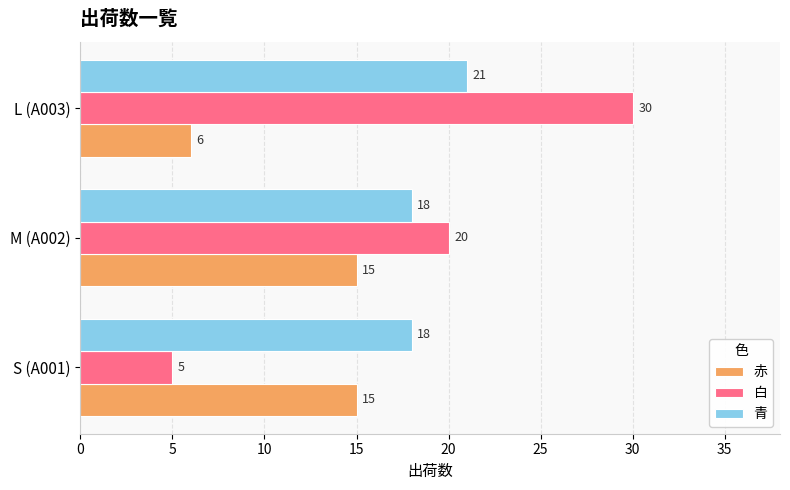

What is the difference between the maximum and minimum values in the 青 series?

3